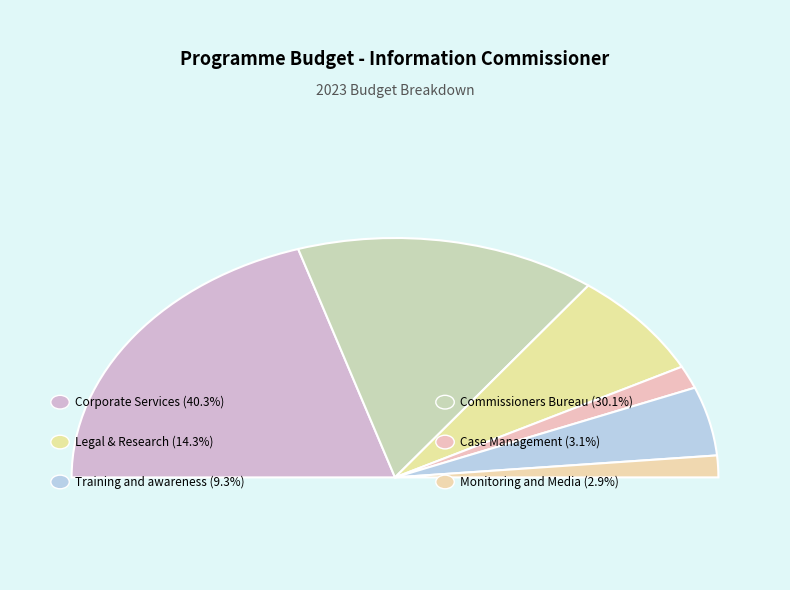

How many segments does this pie chart have?

6